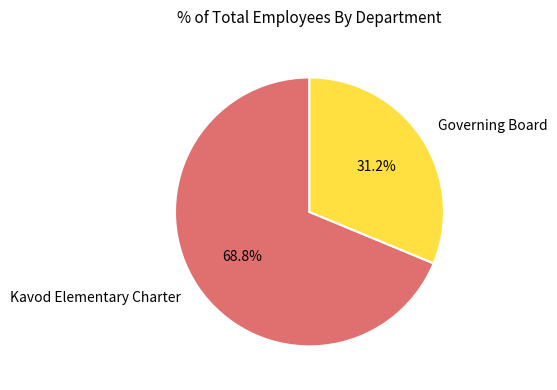

Between Governing Board and Kavod Elementary Charter, which is larger?

Kavod Elementary Charter